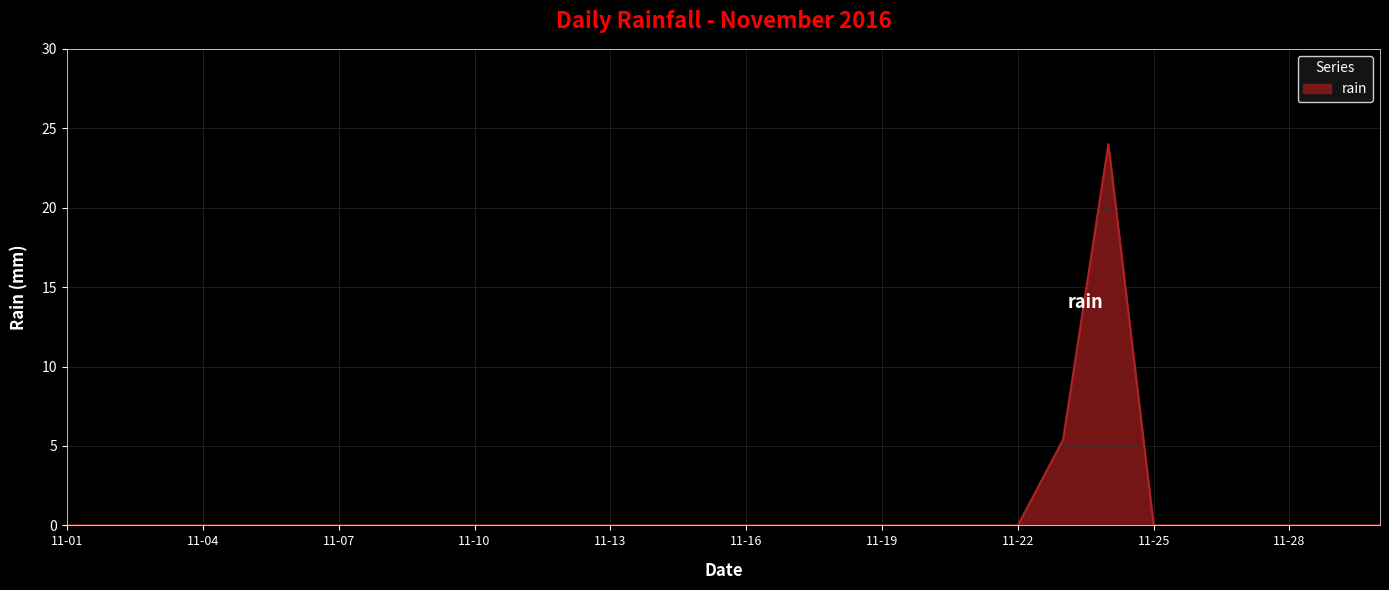

How many categories are shown in the chart?

30